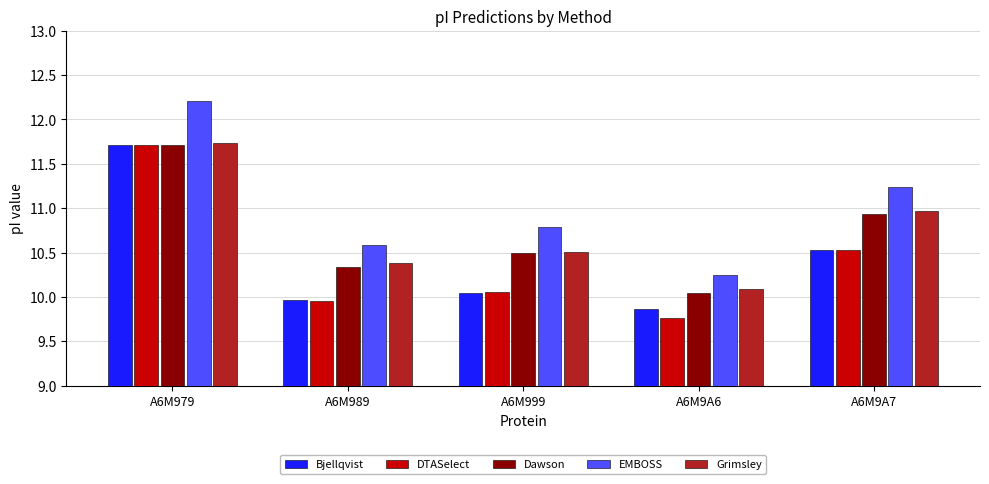

What is the value of the EMBOSS bar at the 3rd from the left?

10.8